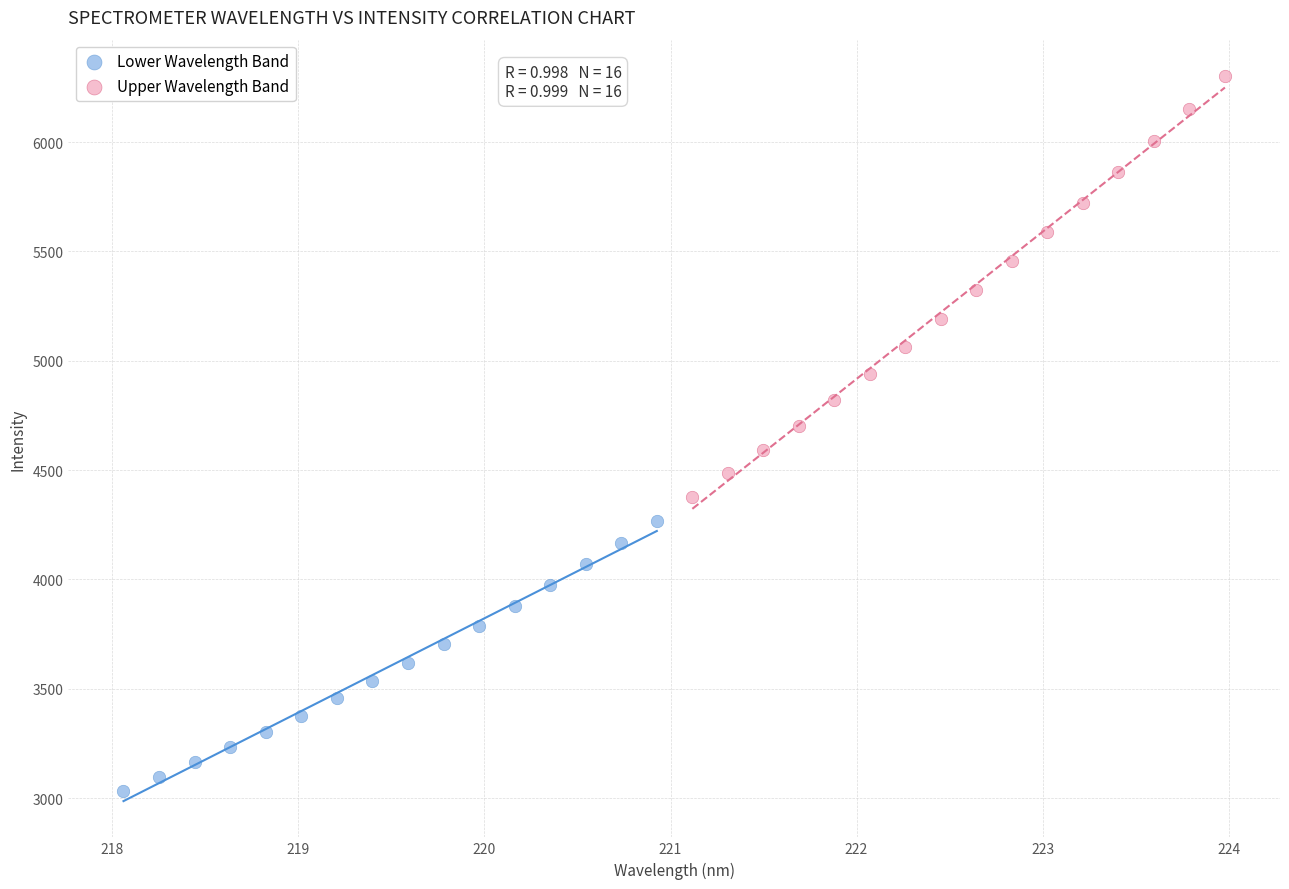

What are all the series names shown in the legend?

Lower Wavelength Band, Upper Wavelength Band